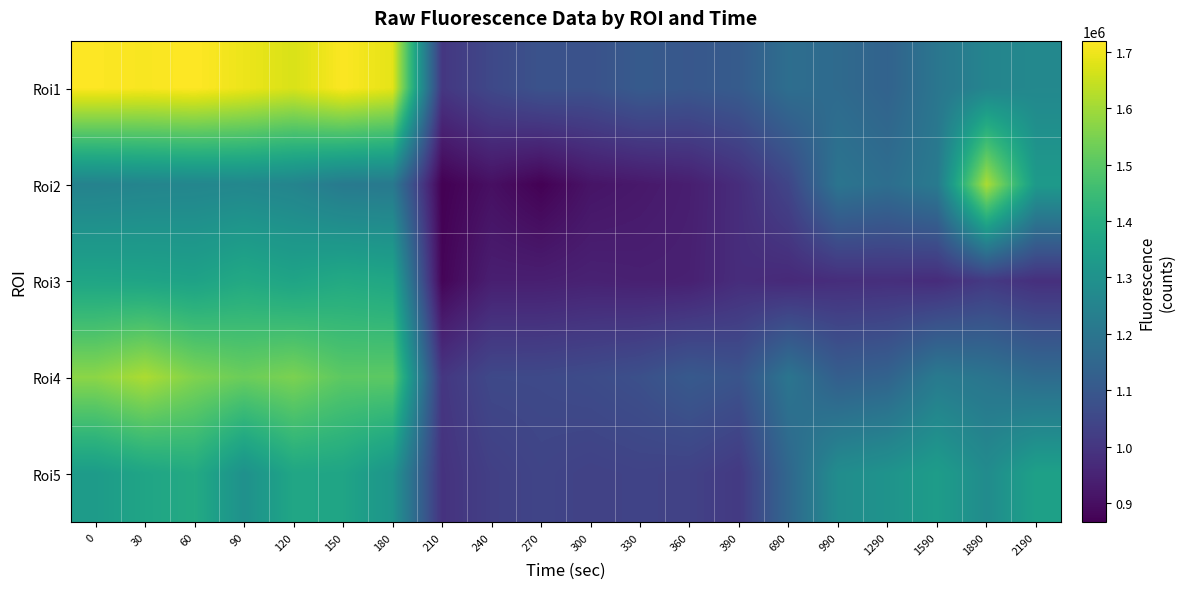

Rank the series at 270 from lowest to highest value.

Roi2, Roi3, Roi5, Roi4, Roi1